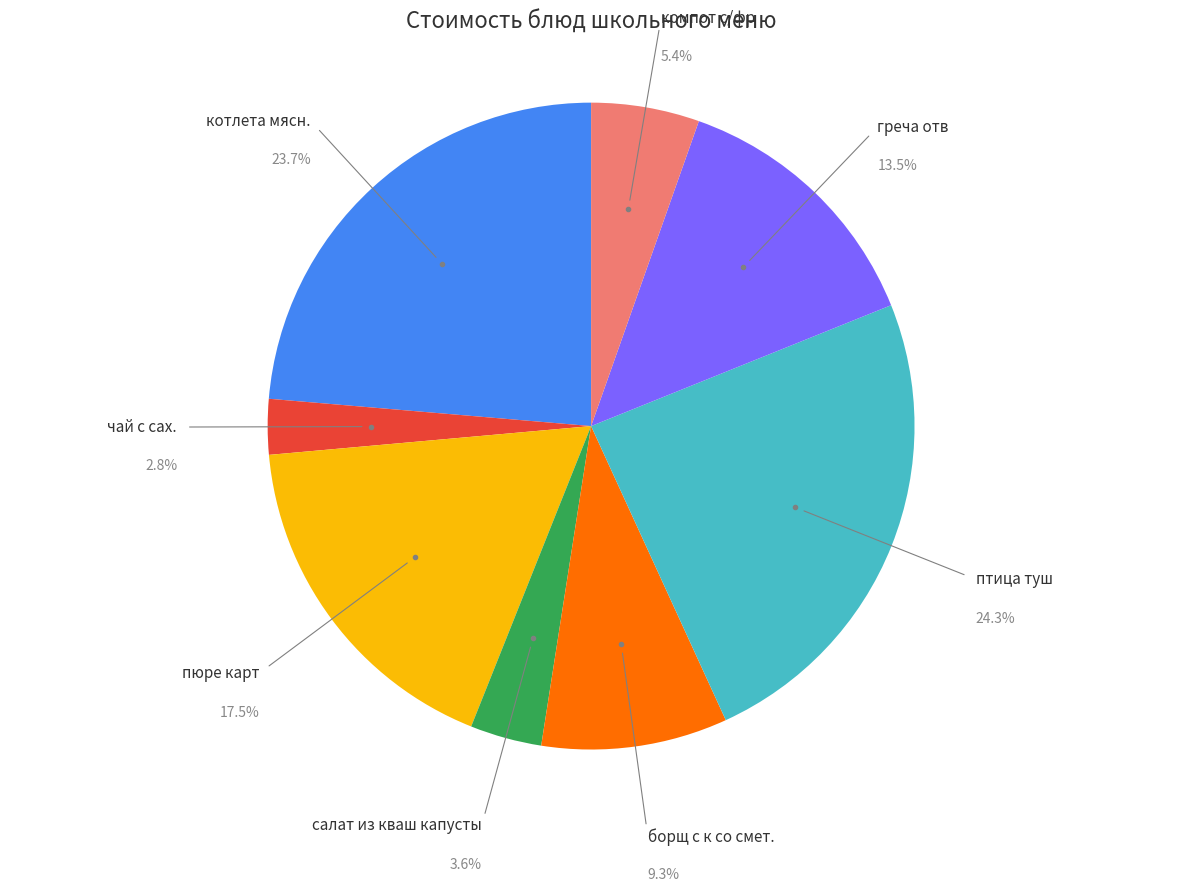

To the nearest percent, what is the difference between the компот с/фр and котлета мясн. slice percentages?

18%